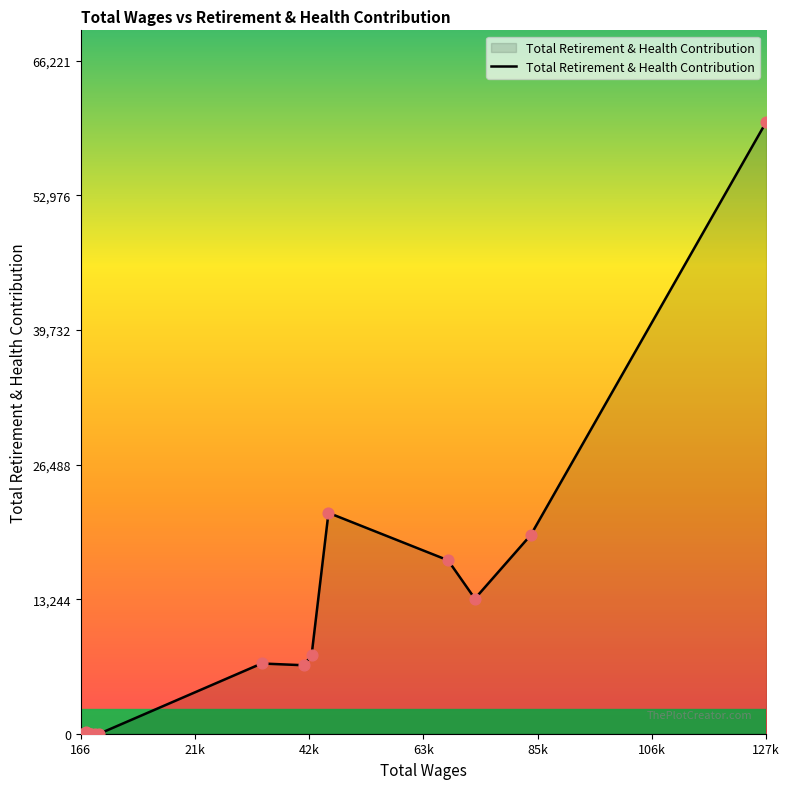

What is the maximum value shown in the chart?

60201